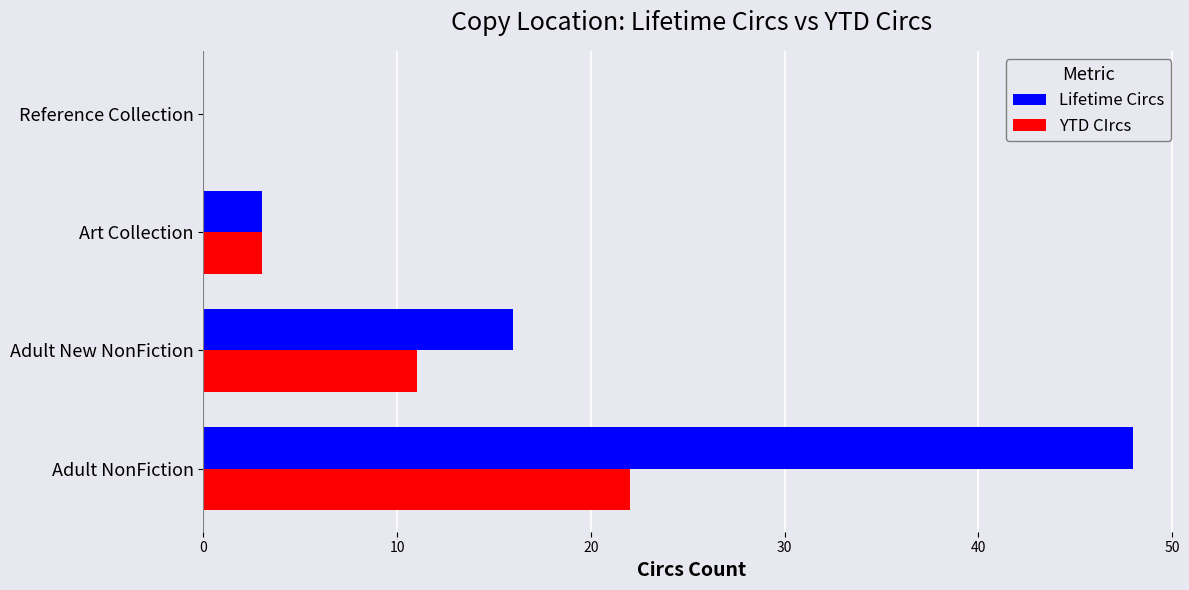

What is the sum of the Lifetime Circs values at Adult New NonFiction and Reference Collection?

16